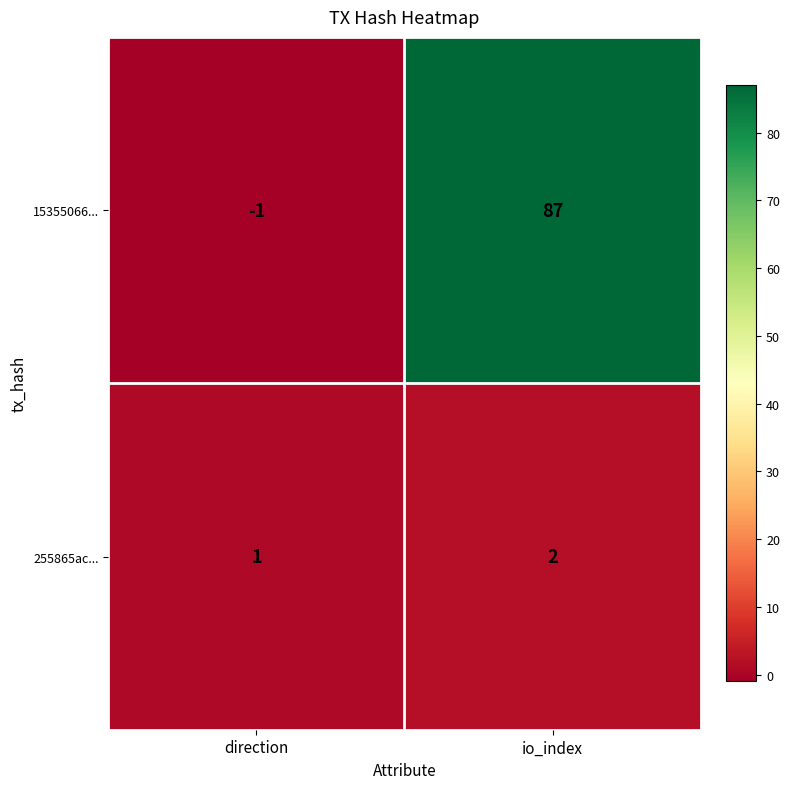

At how many categories does at least one series exceed 6?

1